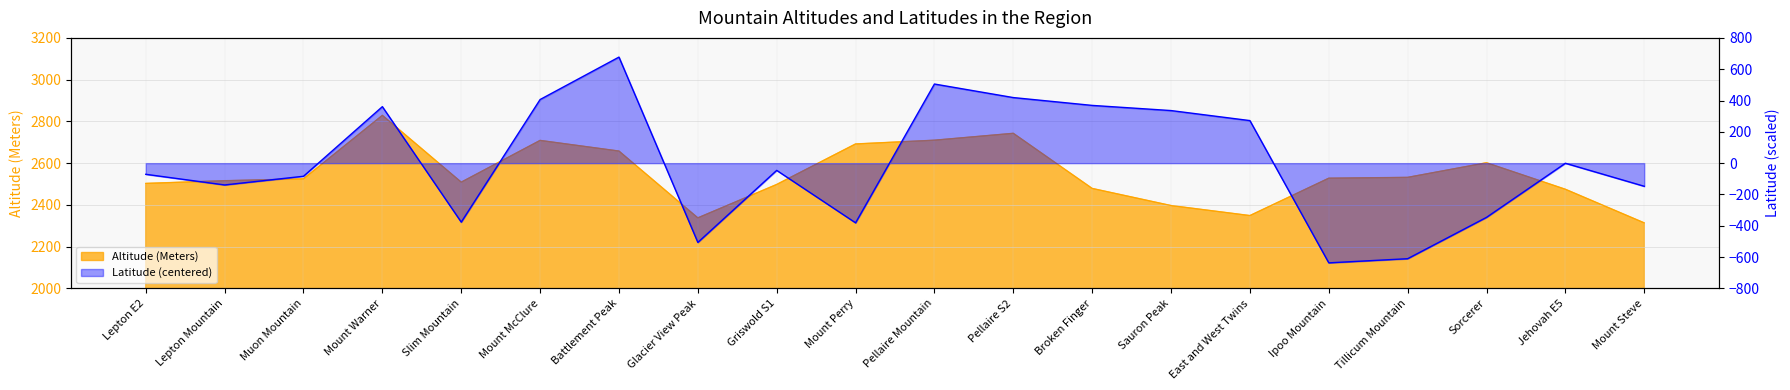

Reading left to right, list all the values displayed in this chart.

-71.2	-139.2	-83.7	360.8	-376.7	406.3	677.3	-506.2	-46.2	-381.2	505.3	418.8	368.8	335.8	271.8	-636.7	-610.2	-346.2	-0.7	-147.7